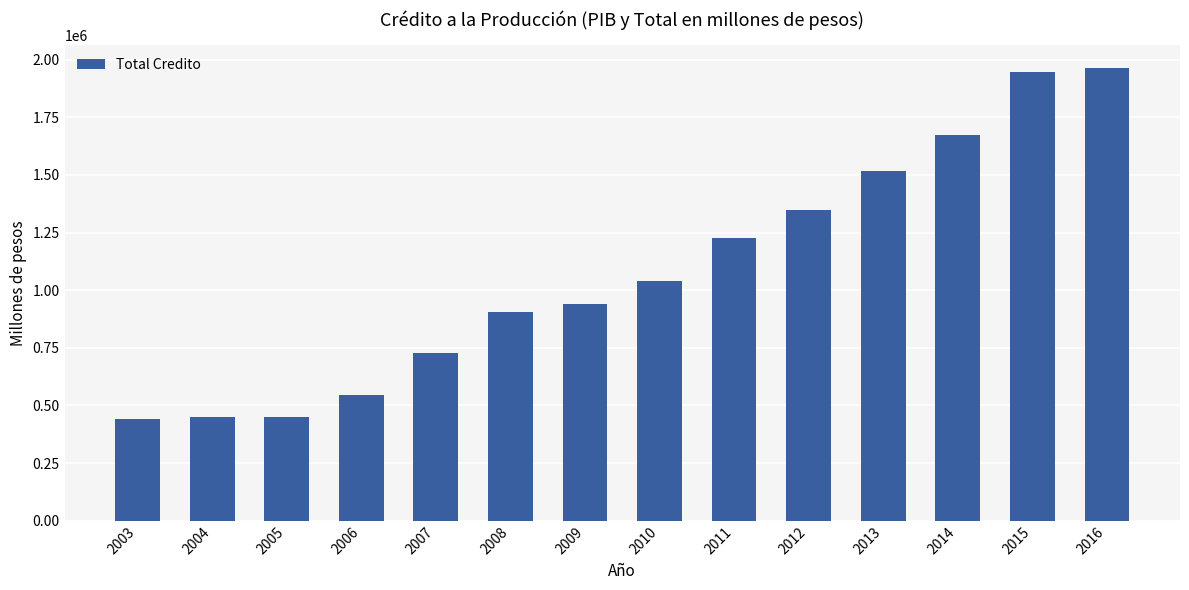

What is the change in value from 2005 to 2013?

+1066148.9